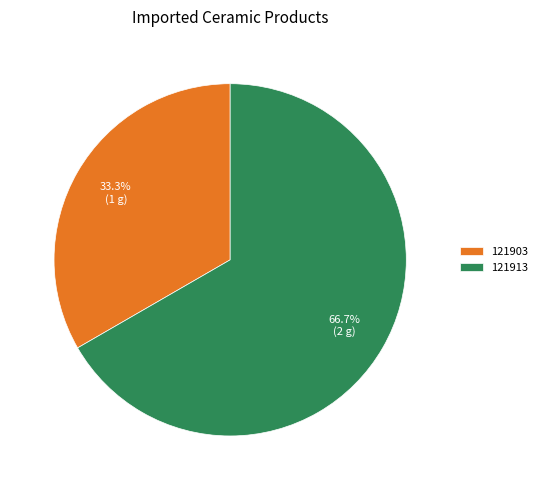

Which slice is the smallest?

121903